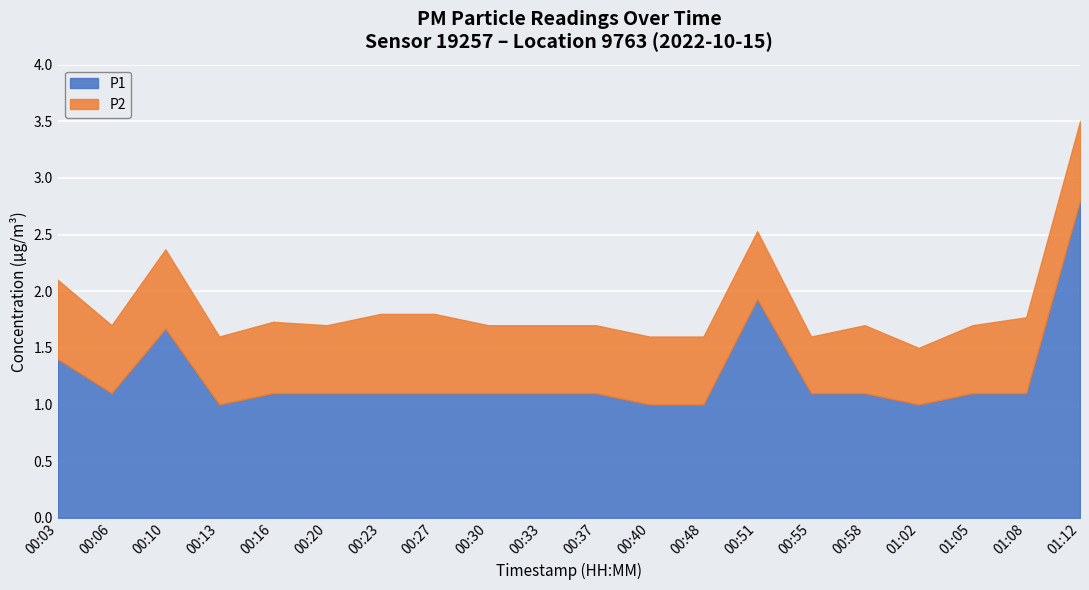

Reading left to right, extract all data points from this chart.

P1: 00:03=1.4	00:06=1.1	00:10=1.7	00:13=1.0	00:16=1.1	00:20=1.1	00:23=1.1	00:27=1.1	00:30=1.1	00:33=1.1	00:37=1.1	00:40=1.0	00:48=1.0	00:51=1.9	00:55=1.1	00:58=1.1	01:02=1.0	01:05=1.1	01:08=1.1	01:12=2.8
P2: 00:03=0.7	00:06=0.6	00:10=0.7	00:13=0.6	00:16=0.6	00:20=0.6	00:23=0.7	00:27=0.7	00:30=0.6	00:33=0.6	00:37=0.6	00:40=0.6	00:48=0.6	00:51=0.6	00:55=0.5	00:58=0.6	01:02=0.5	01:05=0.6	01:08=0.7	01:12=0.7